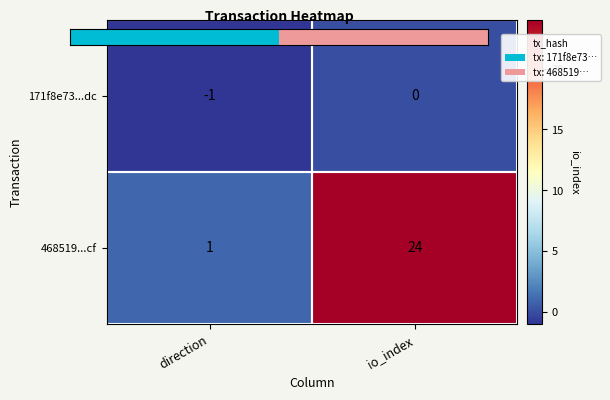

At how many categories does at least one series exceed 20?

1